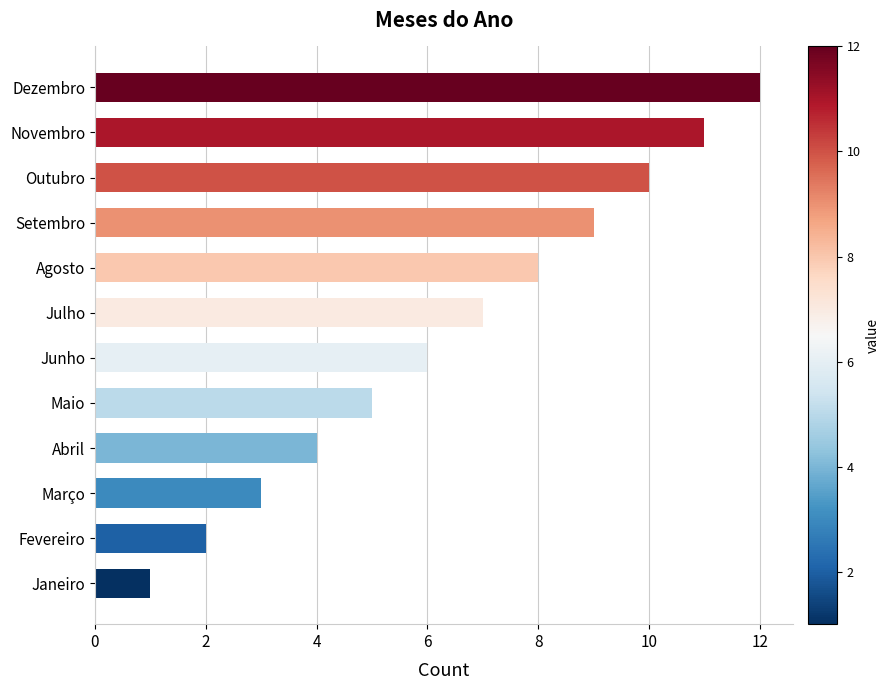

Rank the categories by value from lowest to highest.

Janeiro, Fevereiro, Março, Abril, Maio, Junho, Julho, Agosto, Setembro, Outubro, Novembro, Dezembro